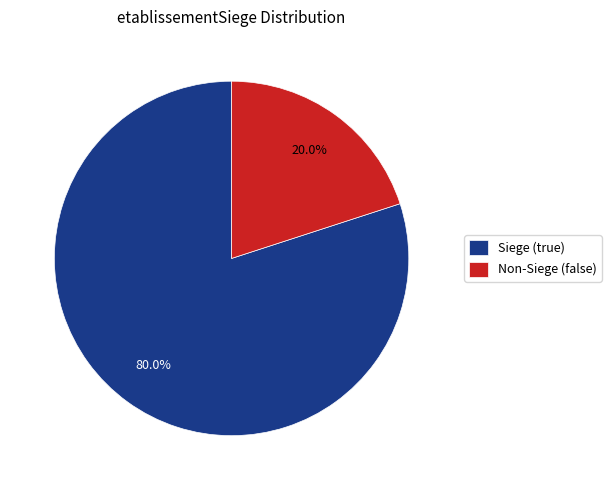

How many segments does this pie chart have?

2